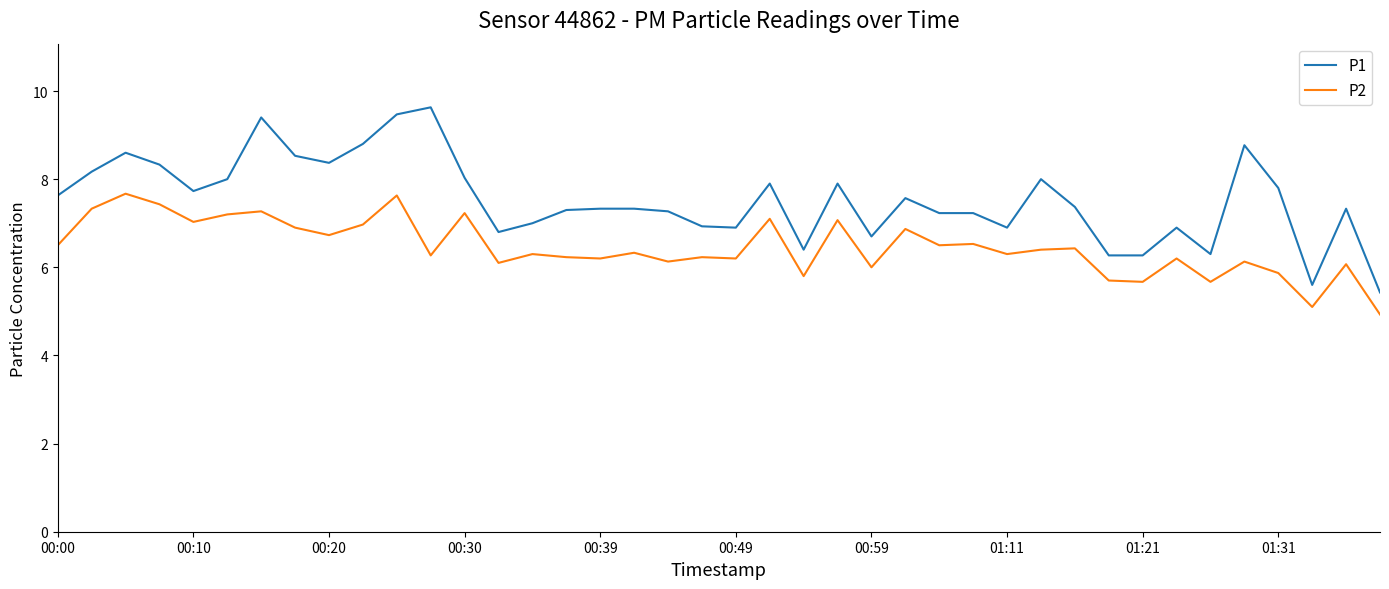

What is the average value of the P2 series?

6.5